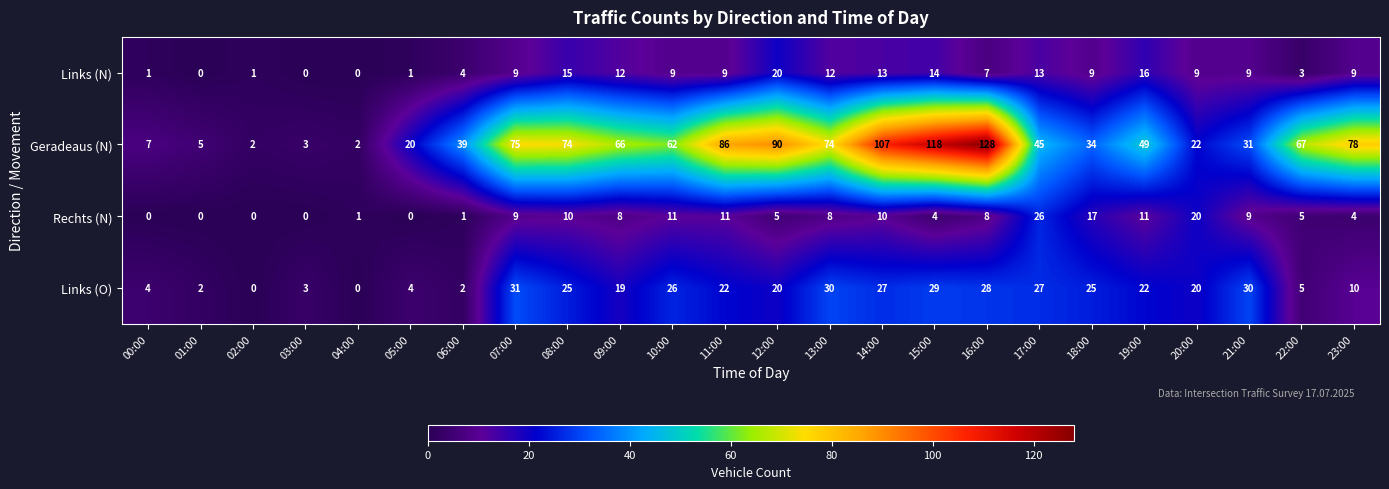

Between 01:00 and 12:00, which series saw the biggest shift?

Geradeaus (N)